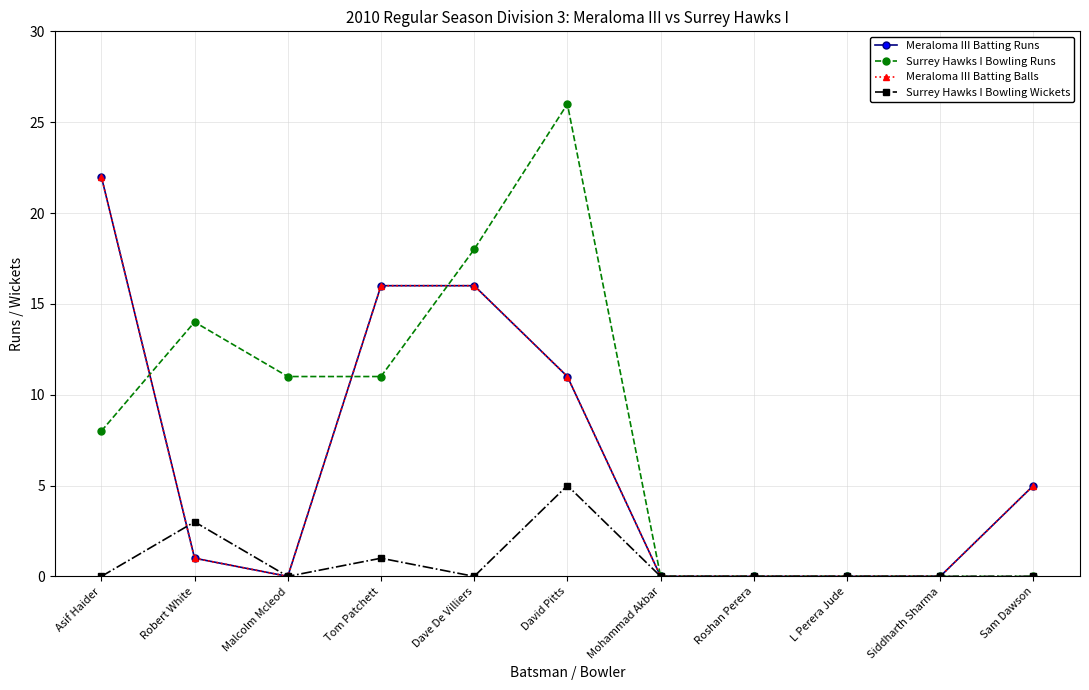

Which category has the lowest value across all series?

Malcolm Mcleod